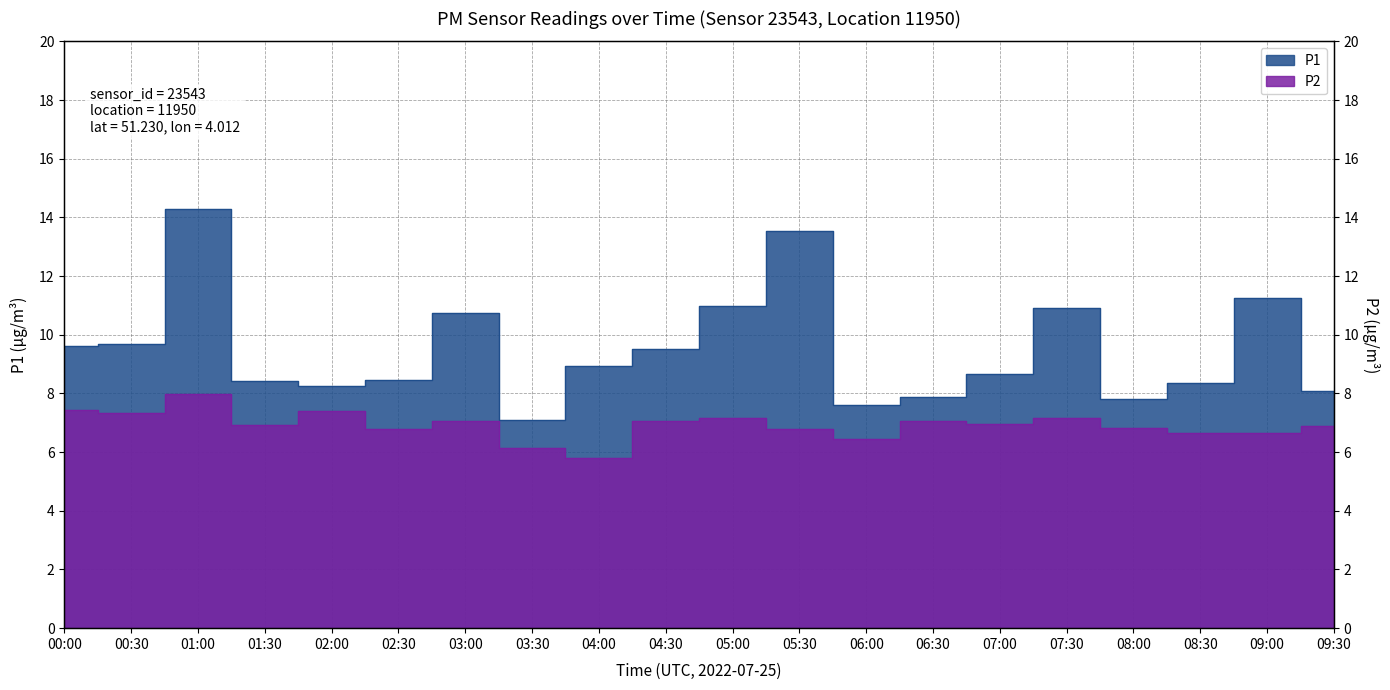

Reading left to right, what are all the values shown in this chart?

P1: 00:00=9.6	00:30=9.7	01:00=14.3	01:30=8.4	02:00=8.2	02:30=8.4	03:00=10.7	03:30=7.1	04:00=8.9	04:30=9.5	05:00=11.0	05:30=13.5	06:00=7.6	06:30=7.9	07:00=8.7	07:30=10.9	08:00=7.8	08:30=8.3	09:00=11.2	09:30=8.1
P2: 00:00=7.5	00:30=7.3	01:00=8.0	01:30=6.9	02:00=7.4	02:30=6.8	03:00=7.0	03:30=6.1	04:00=5.8	04:30=7.1	05:00=7.2	05:30=6.8	06:00=6.5	06:30=7.0	07:00=7.0	07:30=7.2	08:00=6.8	08:30=6.7	09:00=6.7	09:30=6.9